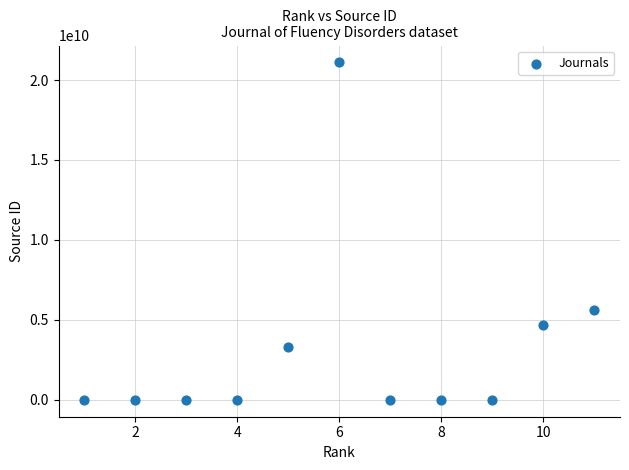

What is the range of X values (max minus min)?

10